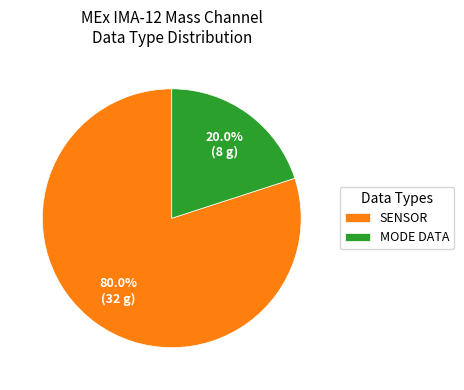

Which category has the smallest portion of the pie?

MODE DATA